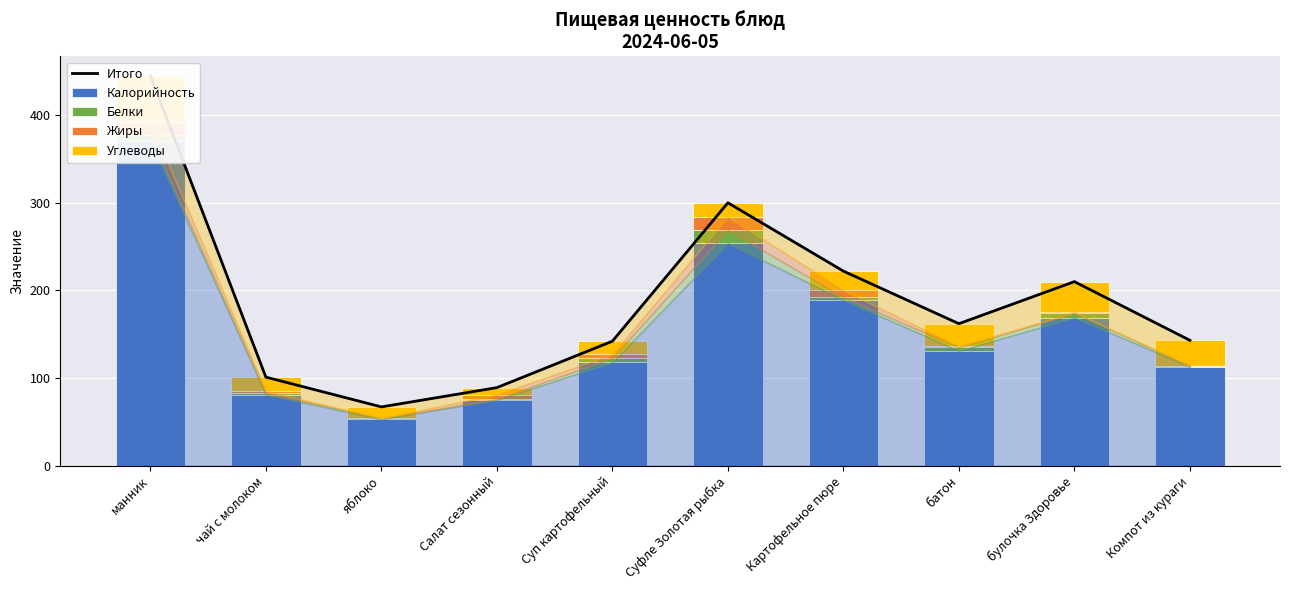

What is the label of the 8th bar from the left?

батон